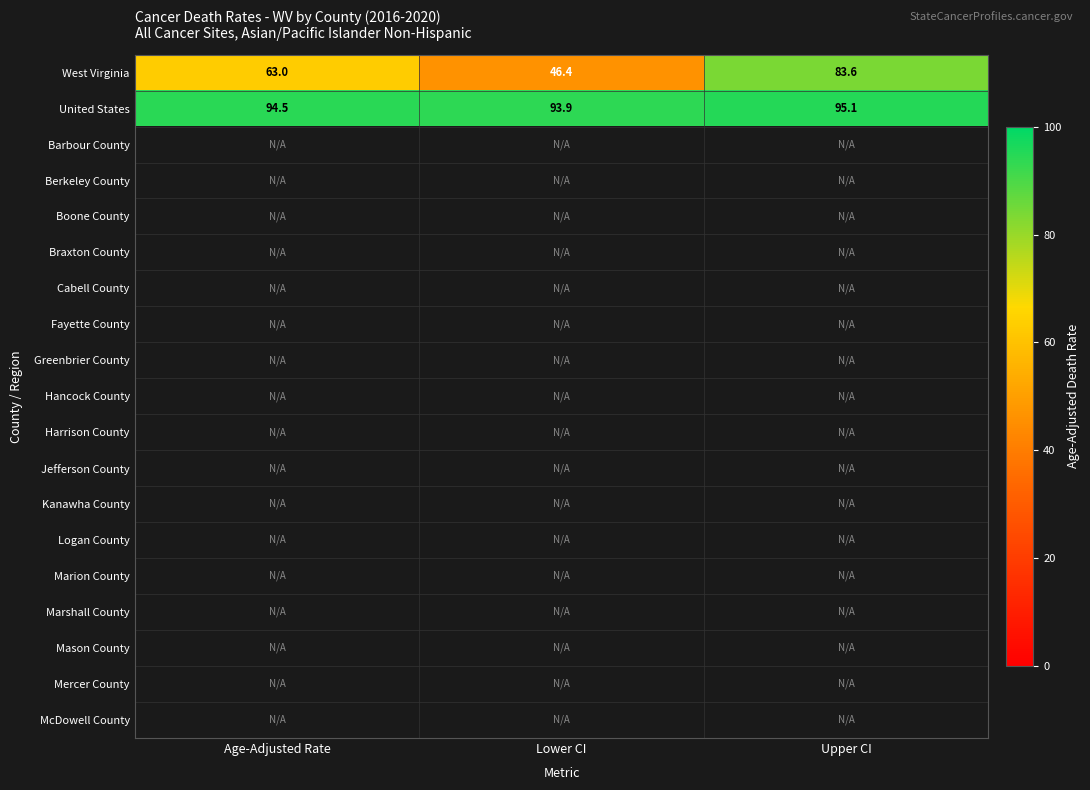

What is the difference between the maximum and minimum values in the United States series?

1.2